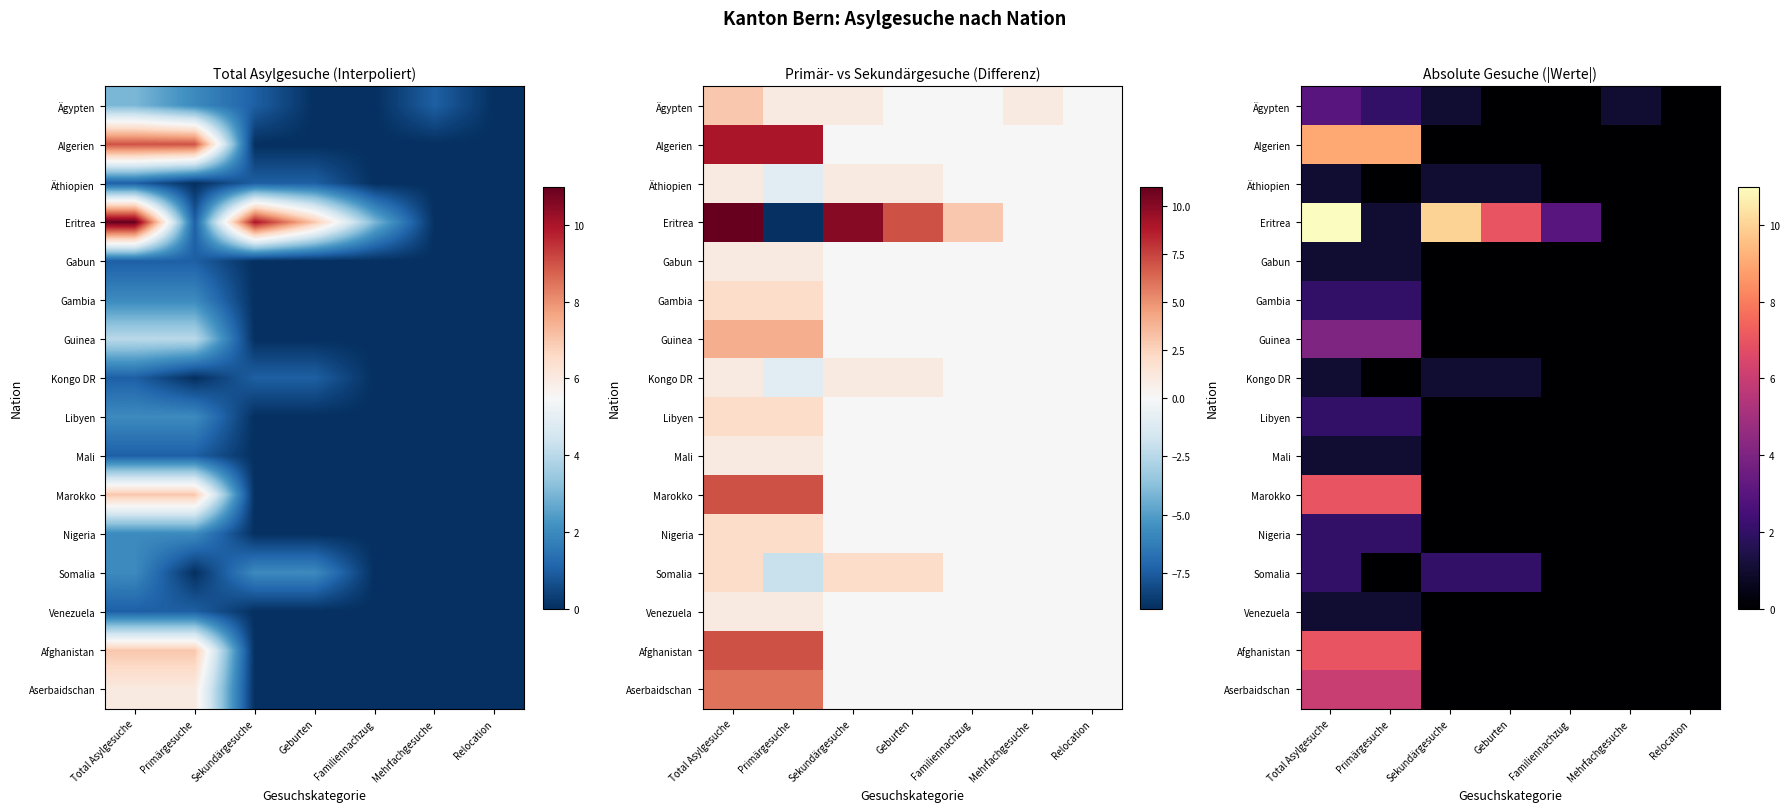

At which category is the sum across all series the highest?

Total Asylgesuche